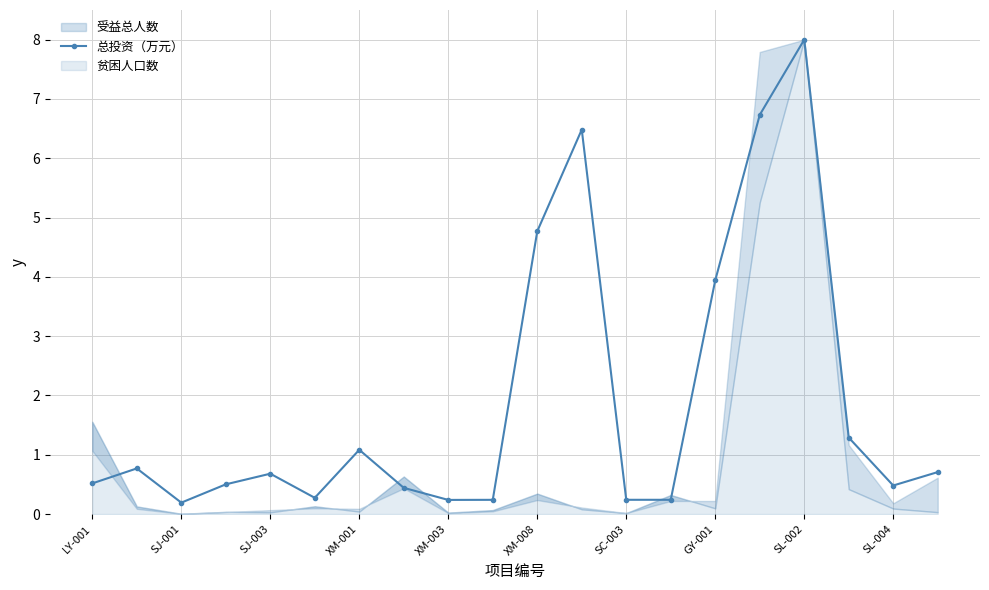

True or false: 总投资（万元） has a value of 1.1 at XM-001.

True